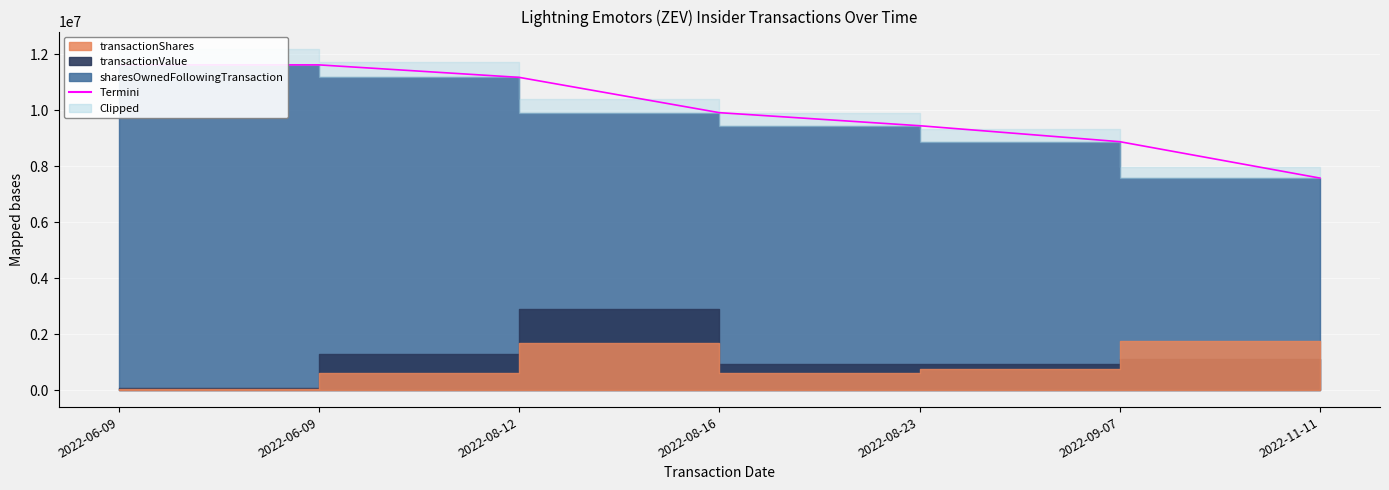

What is the label of the 4th point from the left?

2022-08-16